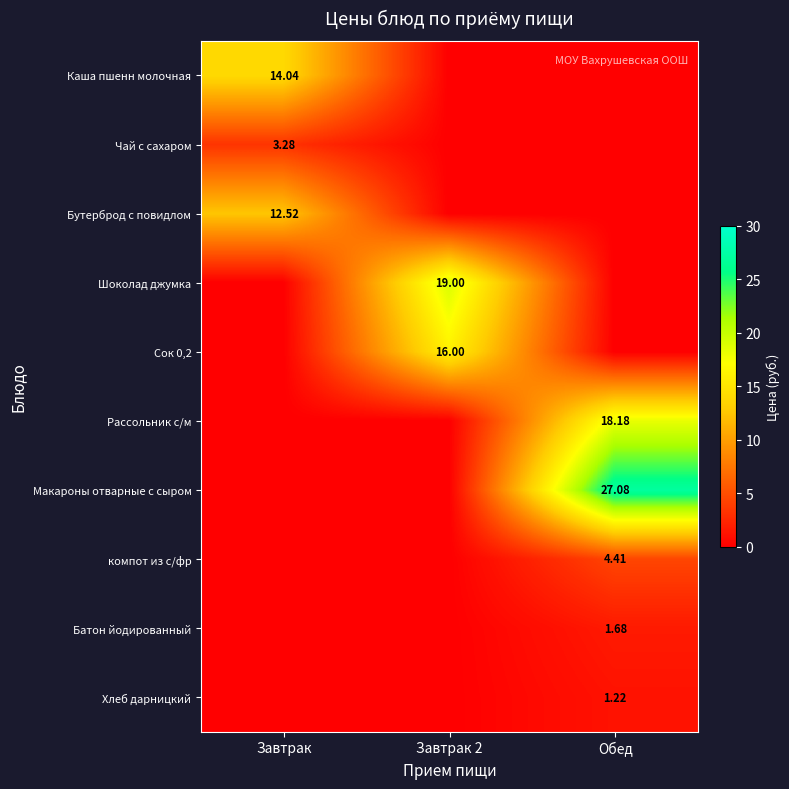

What is the sum of the Батон йодированный values at Обед and Завтрак?

1.7